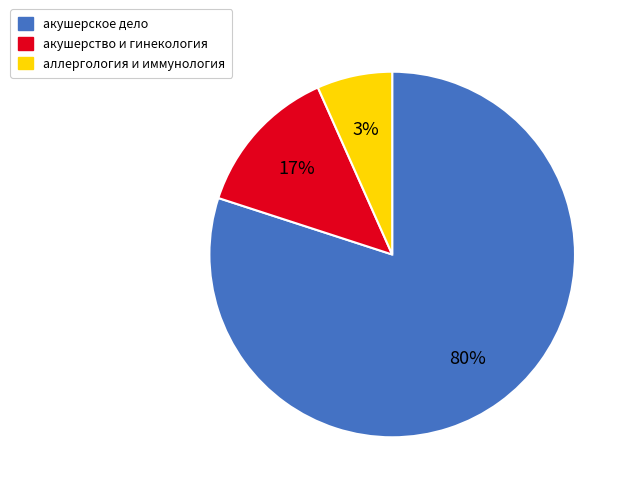

What percentage is NOT represented by акушерское дело?

20.0%